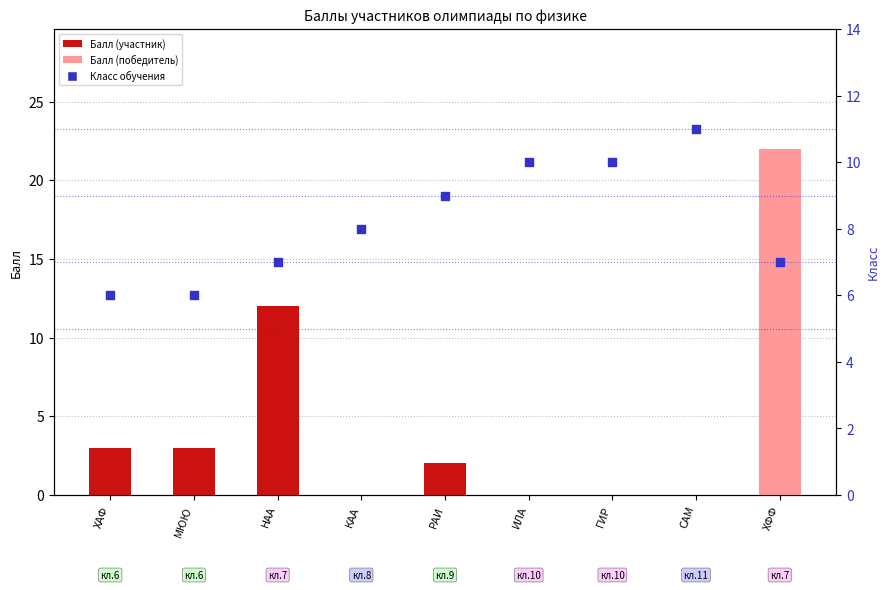

Which series contains the lowest Y value?

Балл